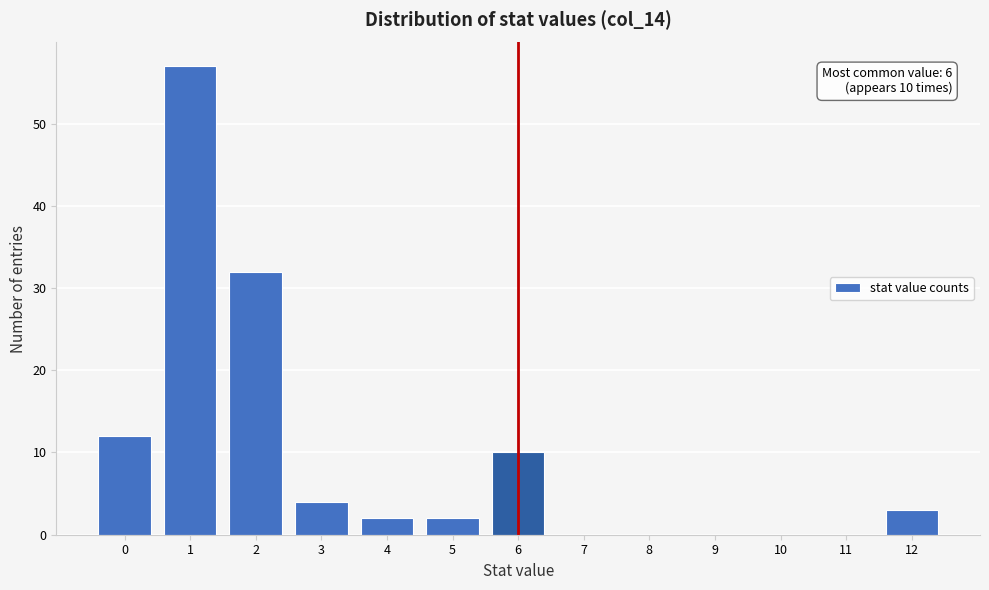

Reading left to right, list all the values displayed in this chart.

0=12	1=57	2=32	3=4	4=2	5=2	6=10	7=0	8=0	9=0	10=0	11=0	12=3